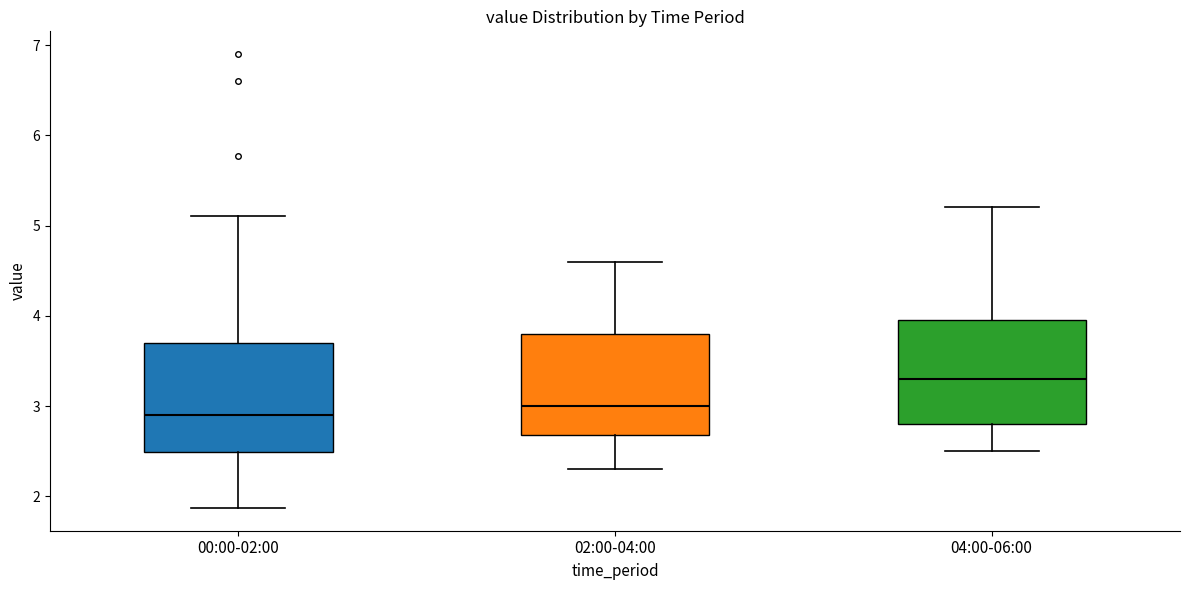

Reading left to right, read every box against the y-axis: the position of its median line, the range the box covers, and the ends of its whiskers. The values are not printed on the chart, so give them approximately, as read against the axis.

00:00-02:00: median 2.9, box 2.5 to 3.7, whiskers 1.9 to 5.1
02:00-04:00: median 3.0, box 2.7 to 3.8, whiskers 2.3 to 4.6
04:00-06:00: median 3.3, box 2.8 to 4.0, whiskers 2.5 to 5.2